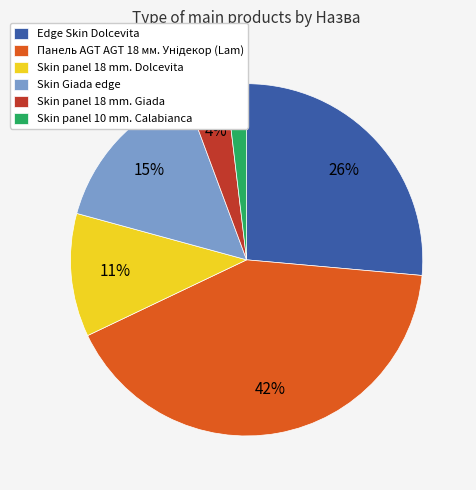

To the nearest percent, what portion does Skin Giada edge represent?

15%